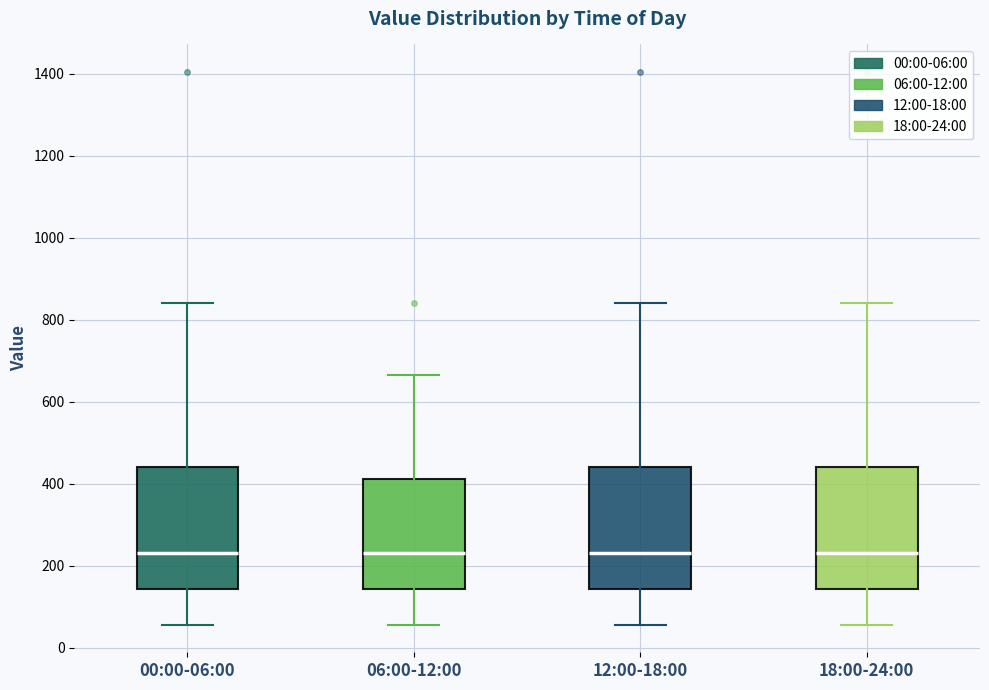

Reading left to right, transcribe this box plot: for each box, give where its median line is, the range the box spans, and where its two whiskers end, as read against the y-axis. The values are not printed on the chart, so give them approximately, as read against the axis.

00:00-06:00: median 240, box 140 to 440, whiskers 60 to 840
06:00-12:00: median 240, box 140 to 420, whiskers 60 to 660
12:00-18:00: median 240, box 140 to 440, whiskers 60 to 840
18:00-24:00: median 240, box 140 to 440, whiskers 60 to 840